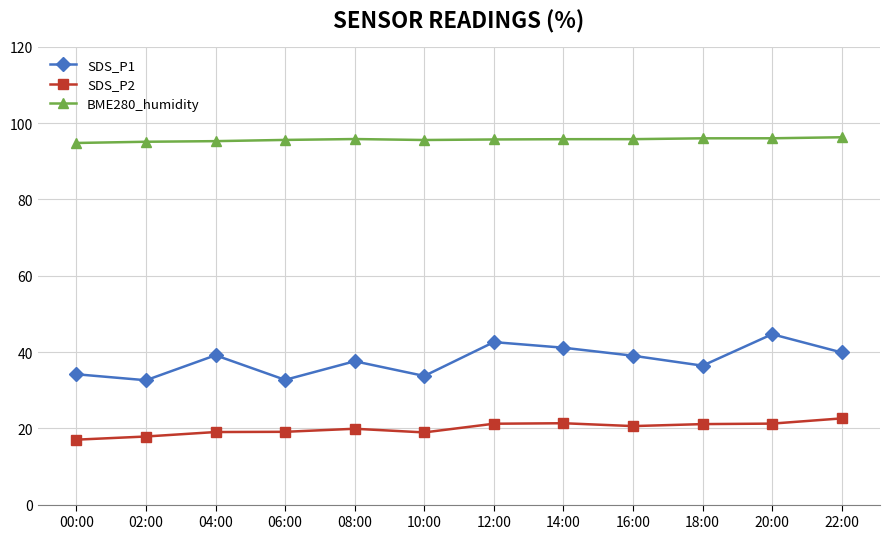

How many values in the SDS_P1 series exceed 39?

6